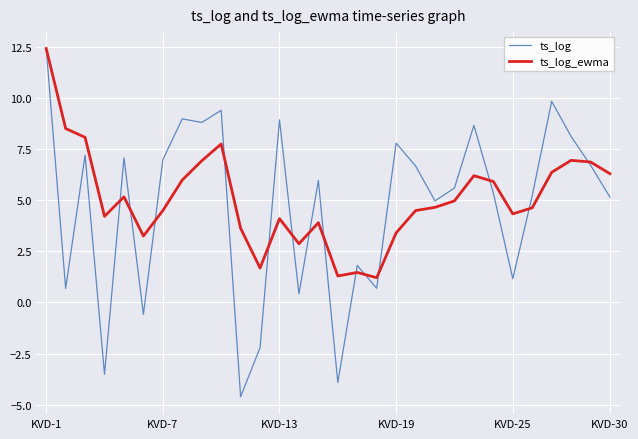

In ts_log, how many points are lower than both neighbors (excluding endpoints)?

10